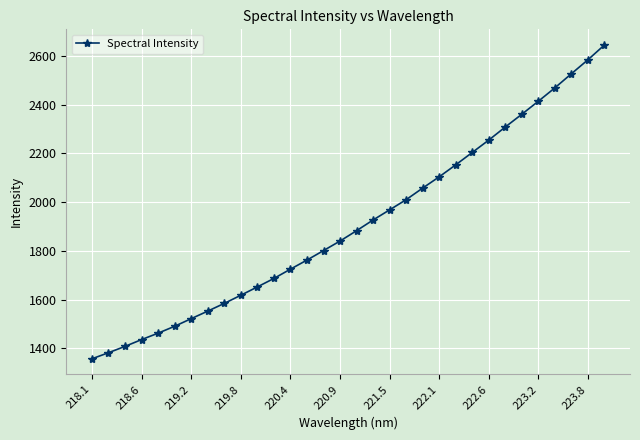

True or false: there are more than 2 points higher than both neighbors.

False